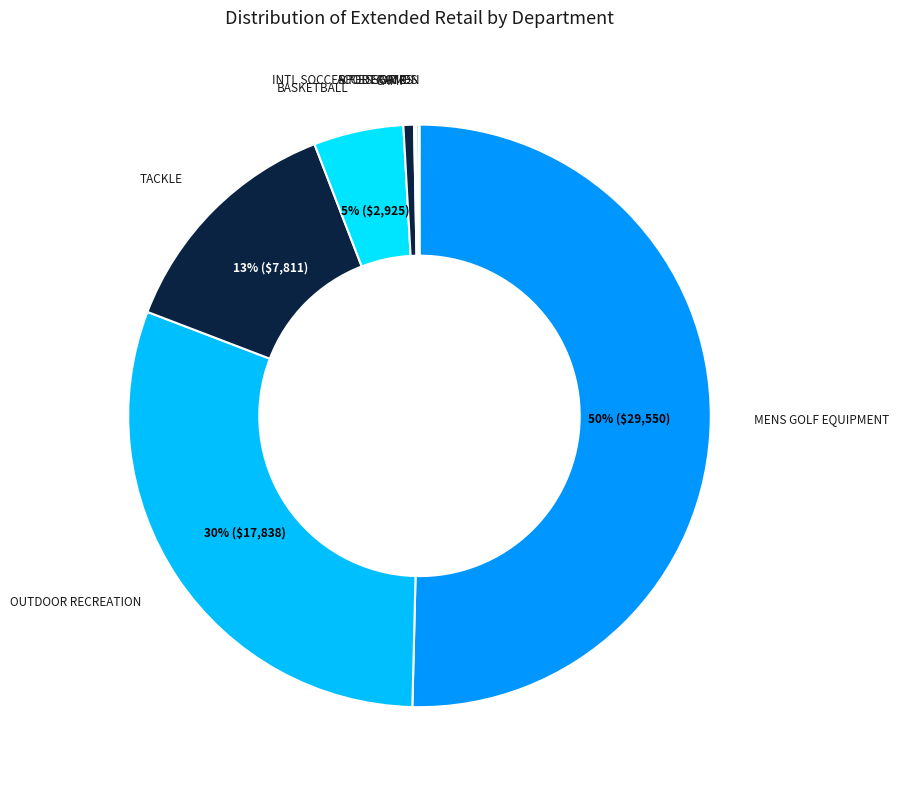

Does any single category account for the majority?

Yes